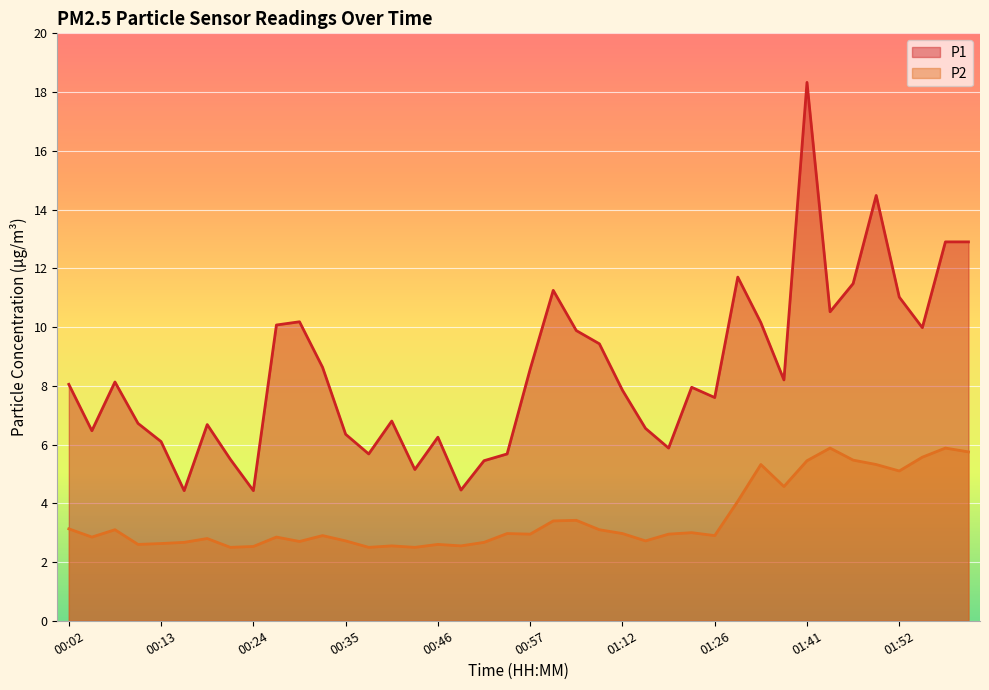

How many lines are shown in the chart?

2